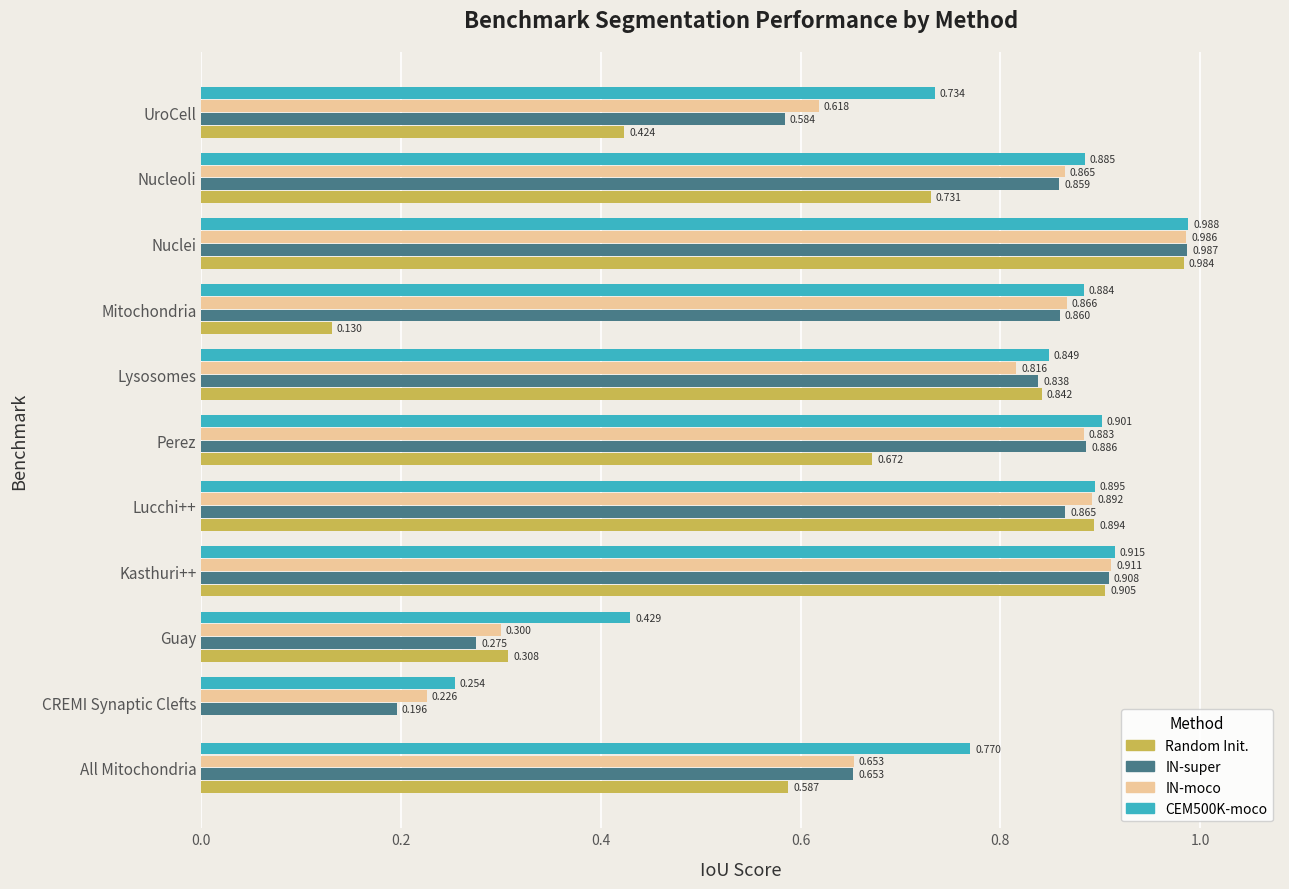

At which category is the sum across all series the highest?

Nuclei